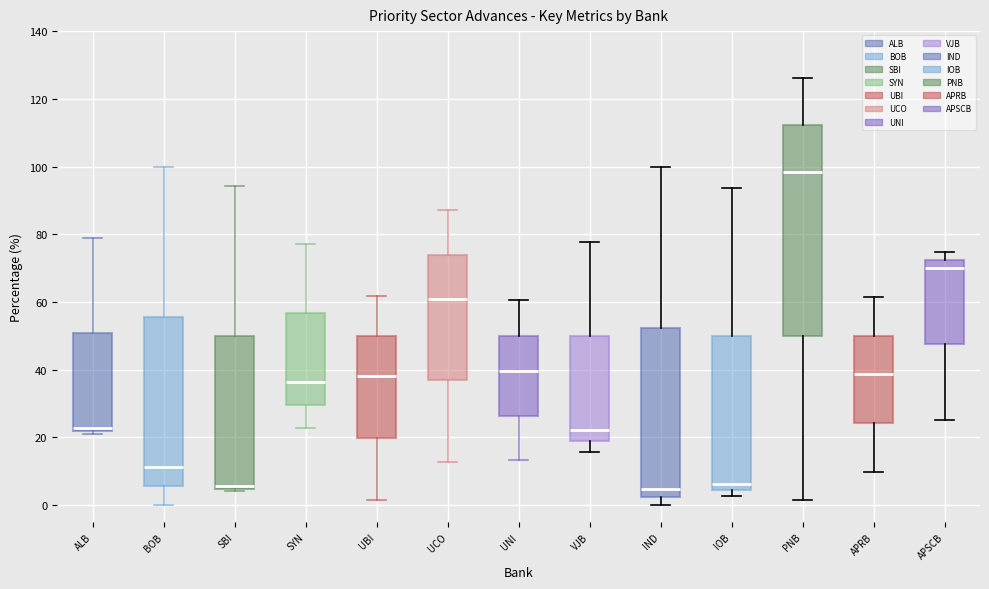

Reading left to right, read every box against the y-axis: the position of its median line, the range the box covers, and the ends of its whiskers. The values are not printed on the chart, so give them approximately, as read against the axis.

ALB: median 22 (just above the box's lower edge), box 22 to 50, whiskers 22 (just below the box's lower edge) to 78
BOB: median 12, box 6 to 56, whiskers 0 to 100
SBI: median 6, box 4 to 50, whiskers 4 (just below the box's lower edge) to 94
SYN: median 36, box 30 to 56, whiskers 22 to 78
UBI: median 38, box 20 to 50, whiskers 2 to 62
UCO: median 60, box 36 to 74, whiskers 12 to 88
UNI: median 40, box 26 to 50, whiskers 14 to 60
VJB: median 22, box 18 to 50, whiskers 16 to 78
IND: median 4, box 2 to 52, whiskers 0 to 100
IOB: median 6, box 4 to 50, whiskers 2 to 94
PNB: median 98, box 50 to 112, whiskers 2 to 126
APRB: median 38, box 24 to 50, whiskers 10 to 62
APSCB: median 70, box 48 to 72, whiskers 26 to 74